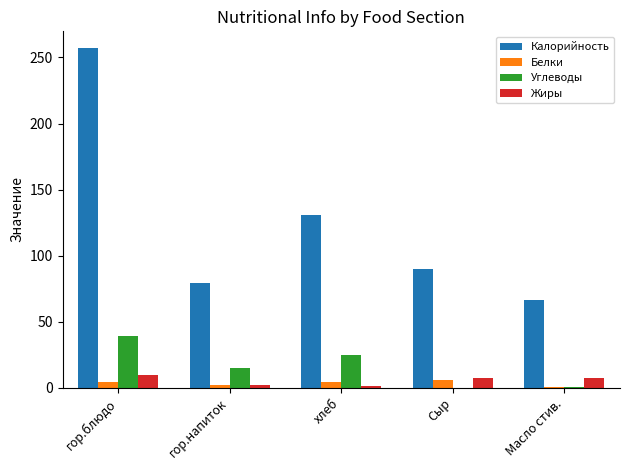

Which series changed the most between гор.блюдо and гор.напиток?

Калорийность